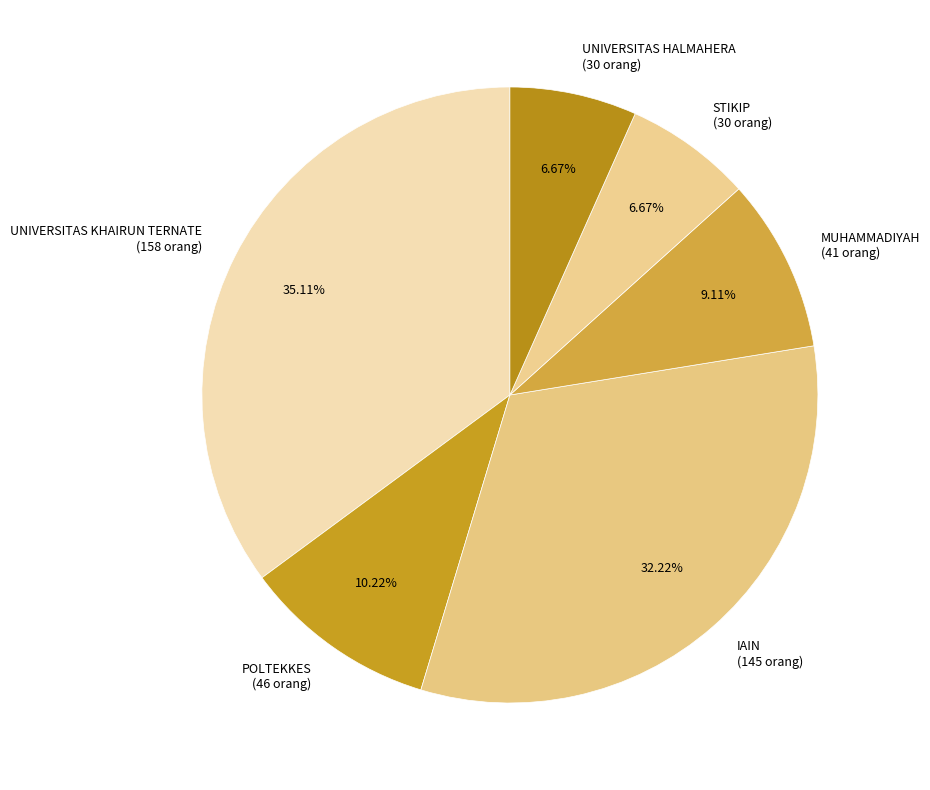

The UNIVERSITAS HALMAHERA slice represents 7% of the pie. True or false?

True